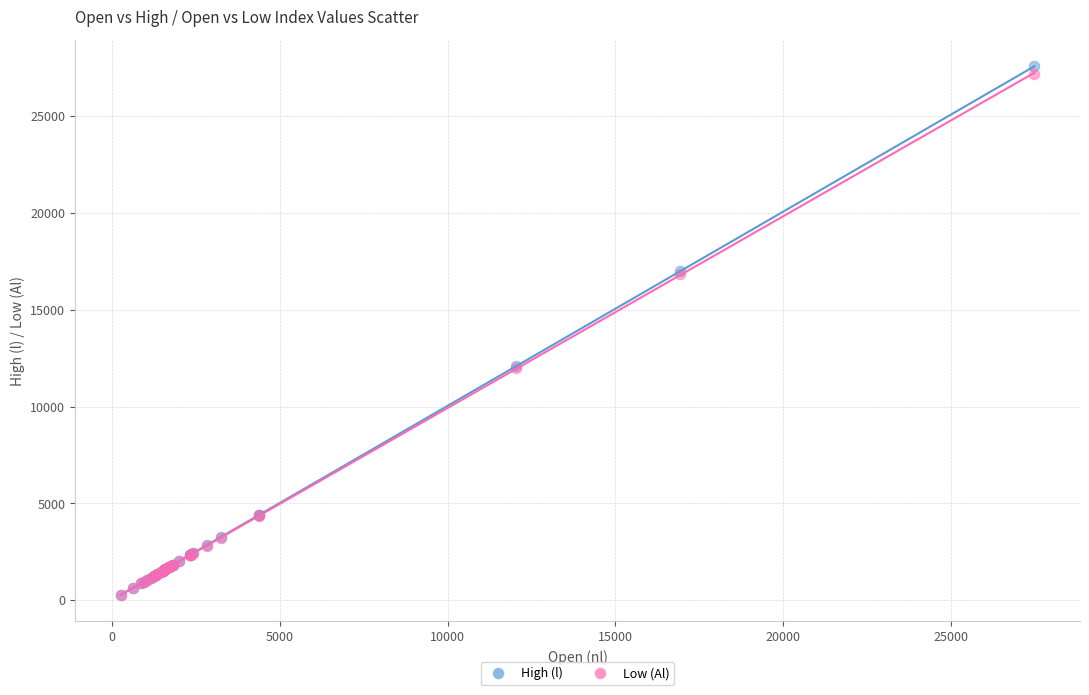

What are all the series names shown in the legend?

High (l), Low (Al)